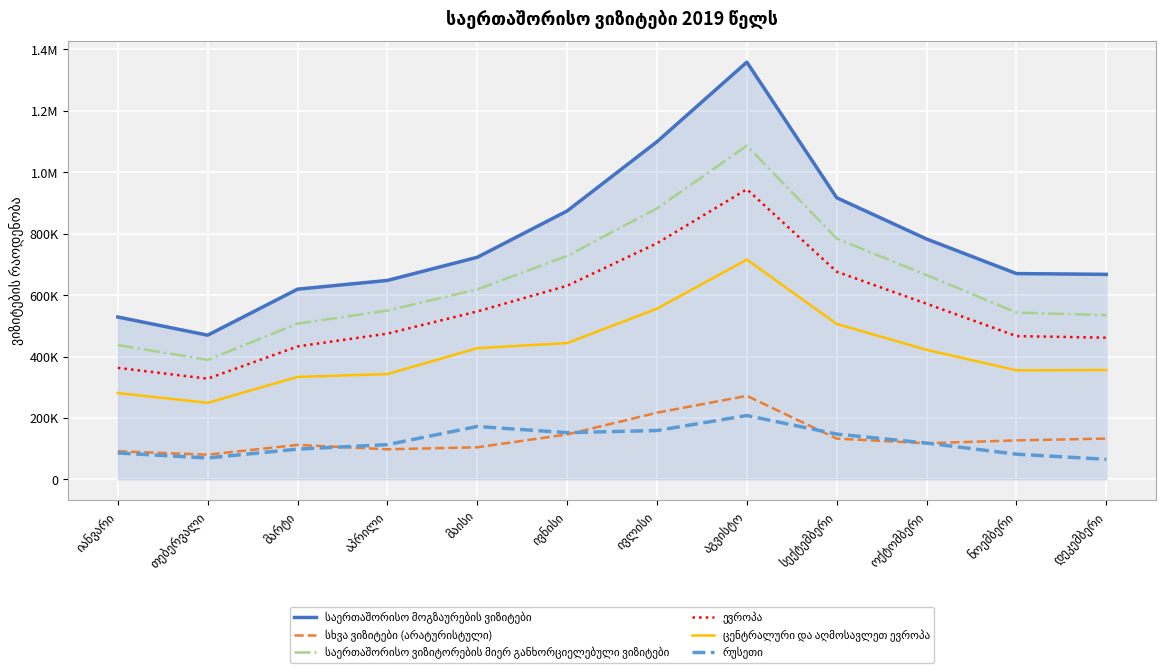

In საერთაშორისო ვიზიტორების მიერ განხორციელებული ვიზიტები, how many points are higher than both neighbors (excluding endpoints)?

1